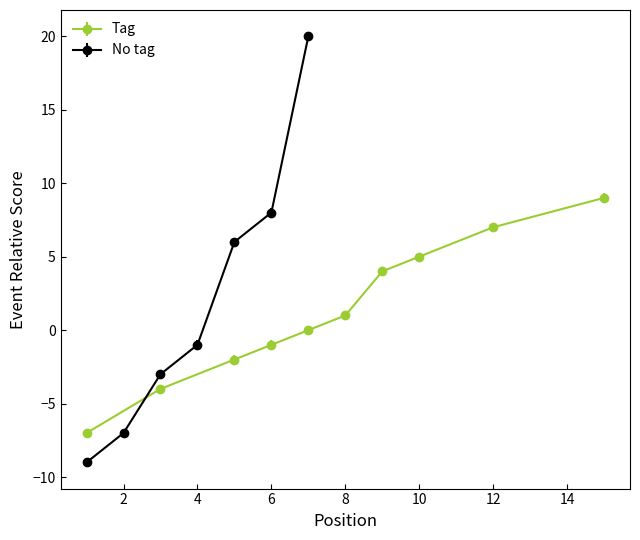

What is the highest value of the No tag series?

20